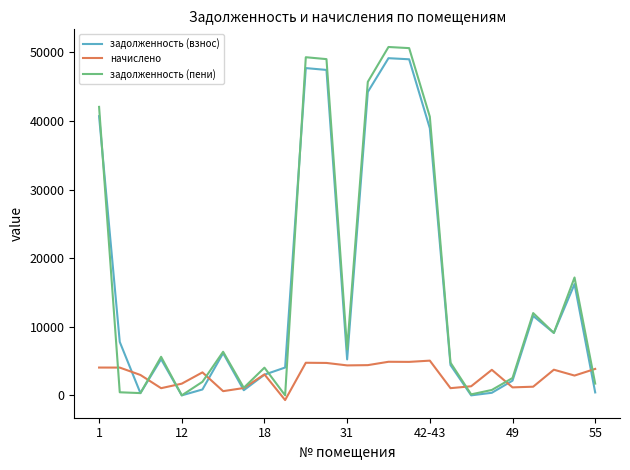

What is the maximum value for начислено?

5061.6